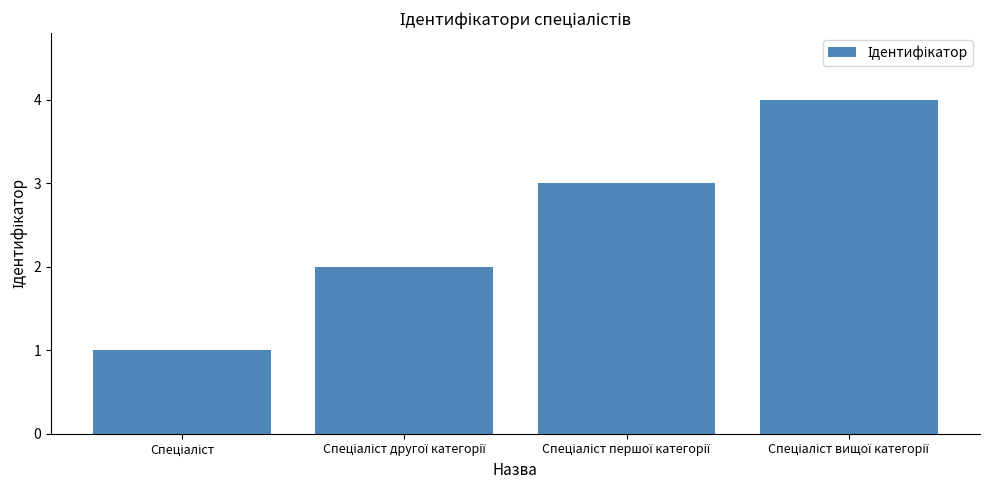

What is the sum of all values?

10